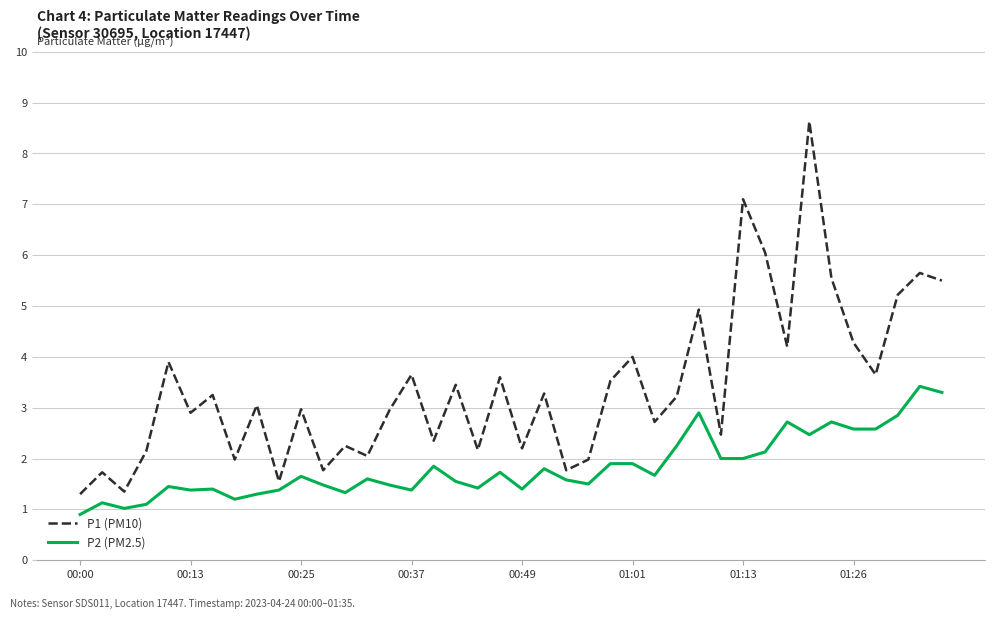

How many lines are shown in the chart?

2